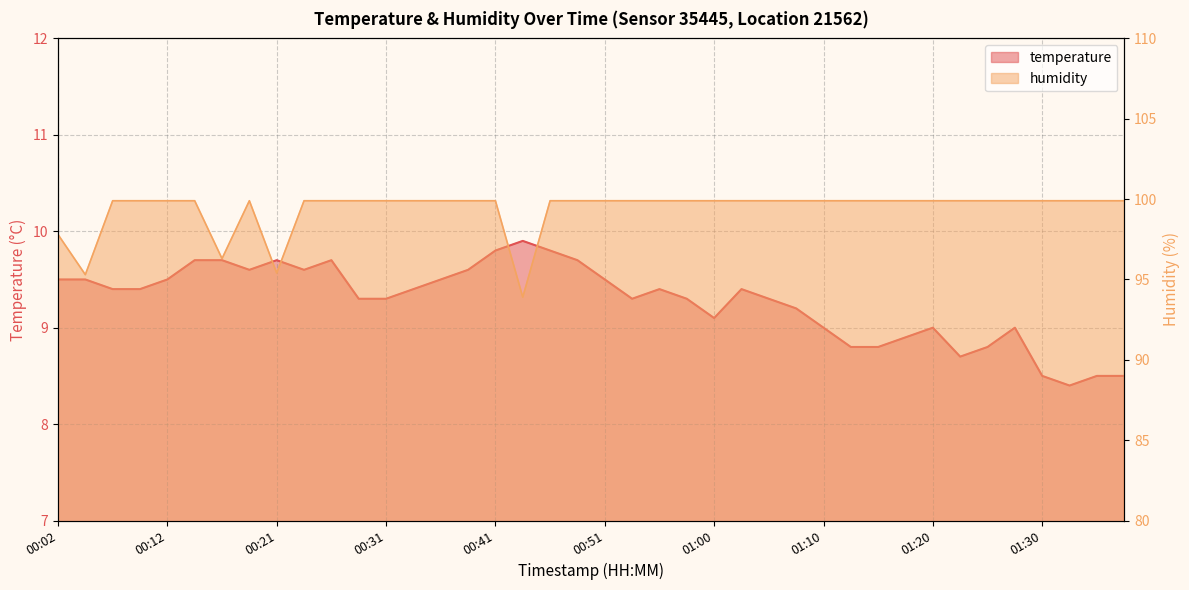

How many lines are shown in the chart?

2